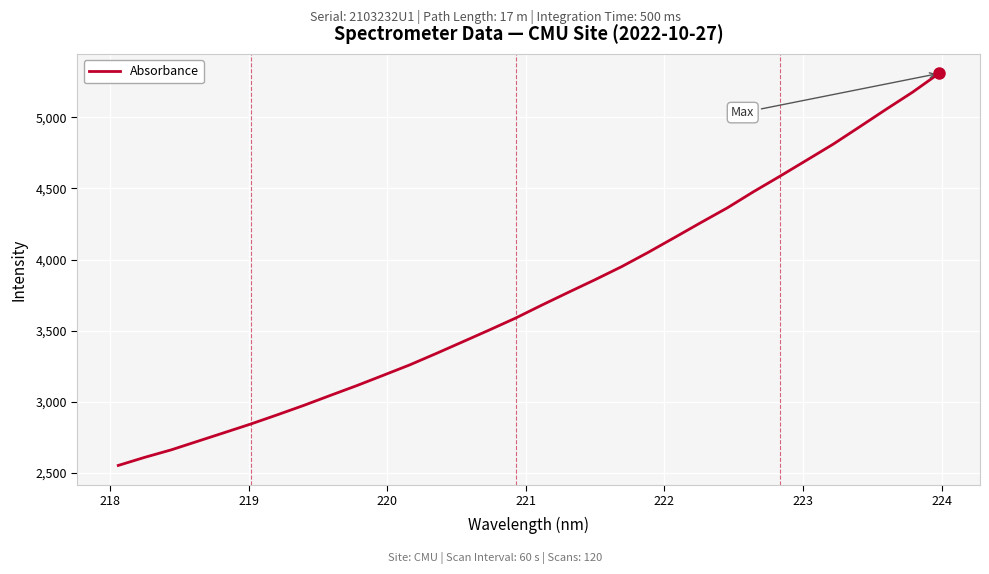

What is the difference between the maximum and minimum values?

2756.8